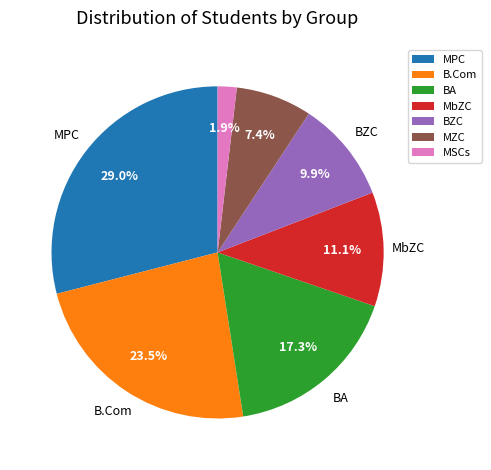

What percentage do BZC and BA together represent?

27.2%